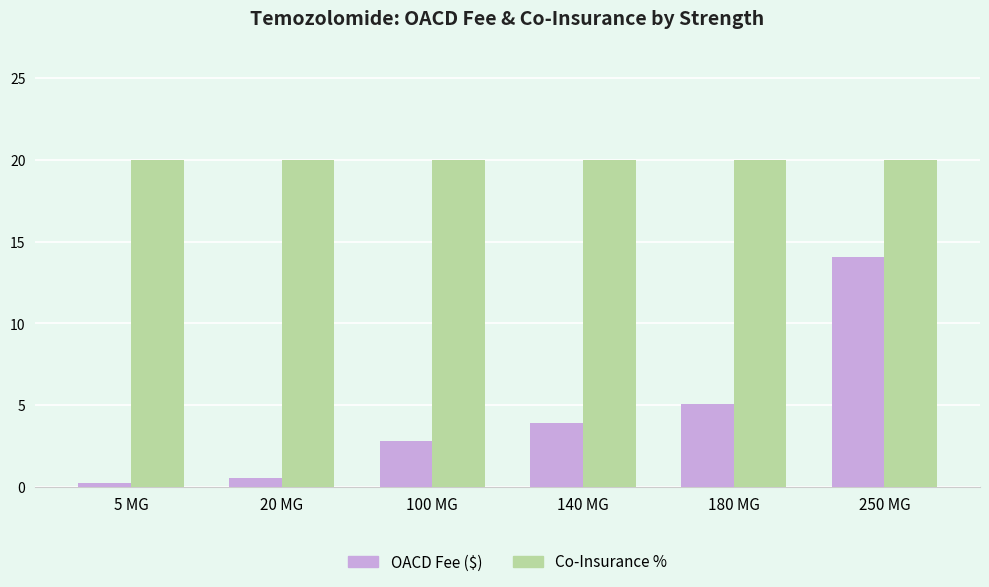

What is the lowest value of the Co-Insurance % series?

20.0